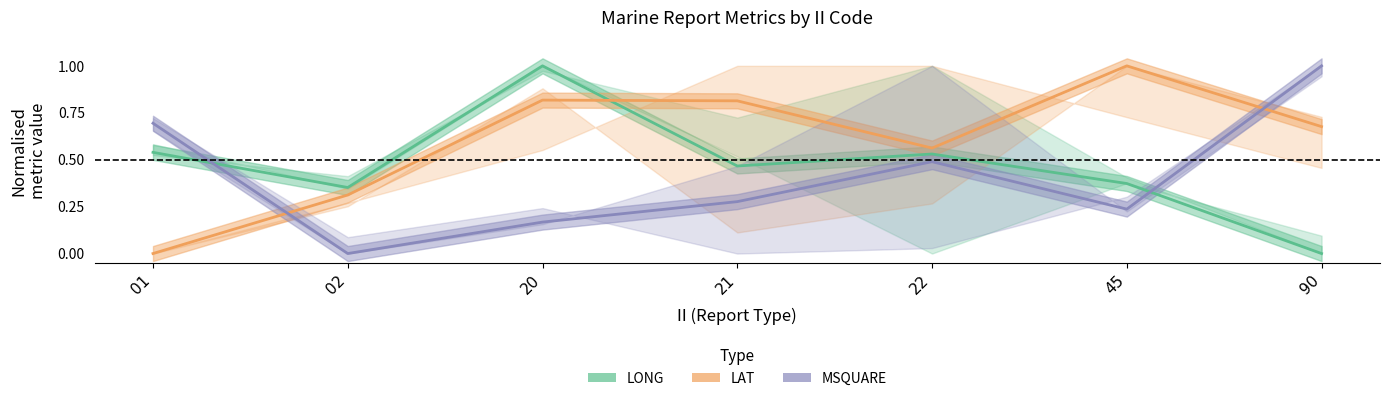

Does the chart display data point markers on the line(s)?

No